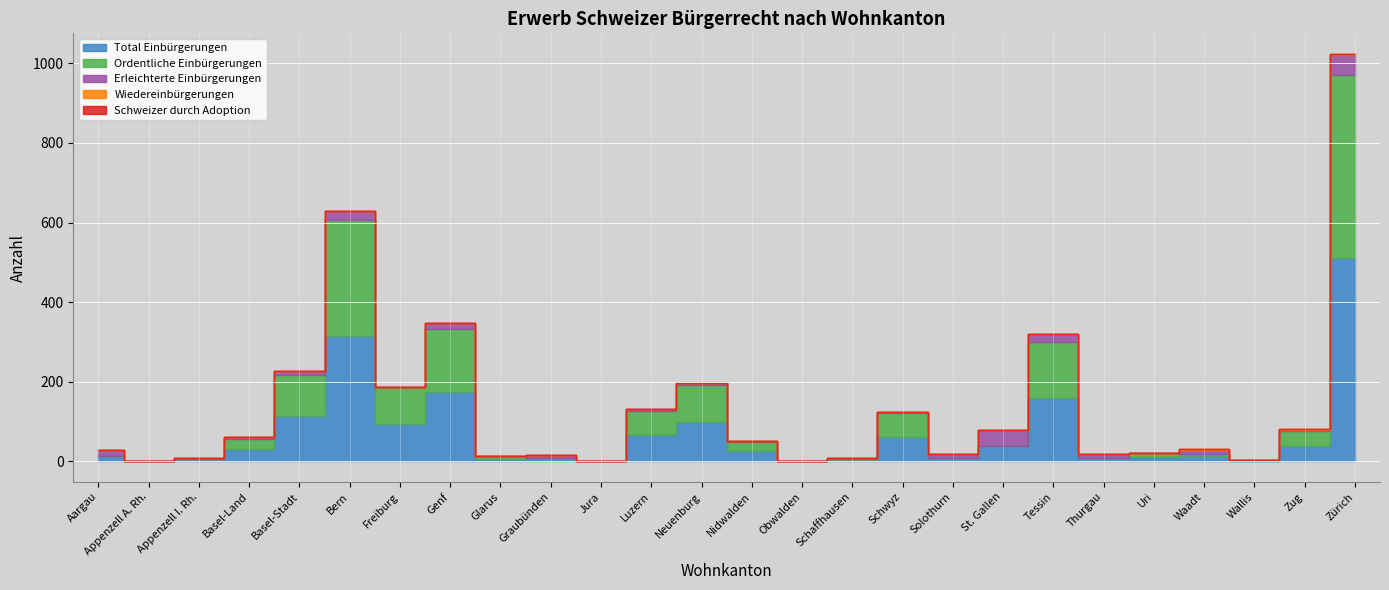

Which series has the largest total across all categories?

Total Einbürgerungen